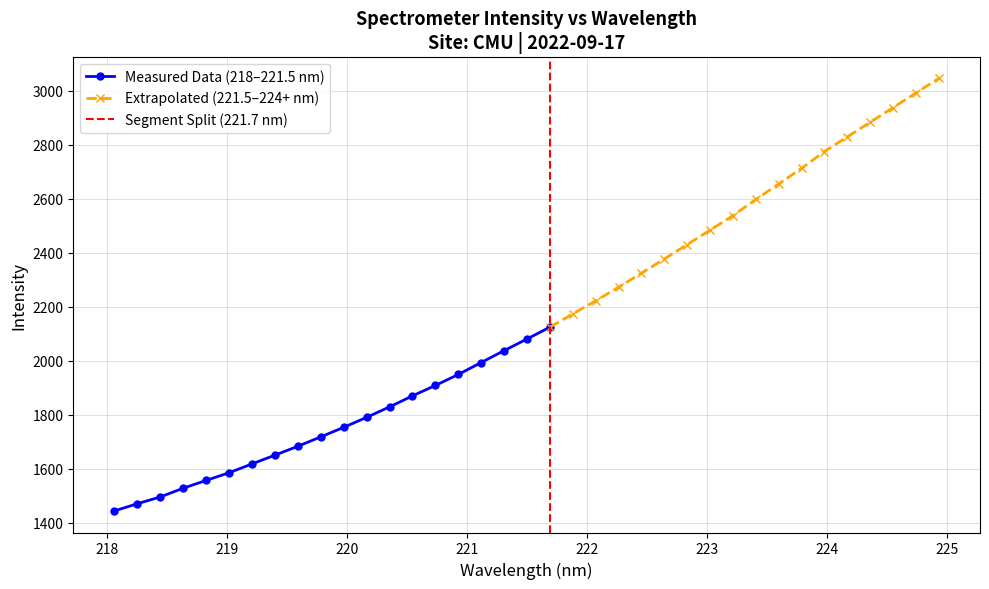

How many data points in x are less than 221?

16